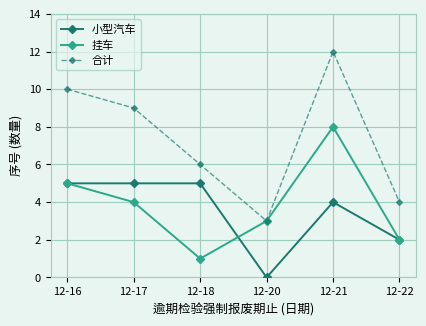

True or false: 合计 has a value of 2 at 12-17.

False